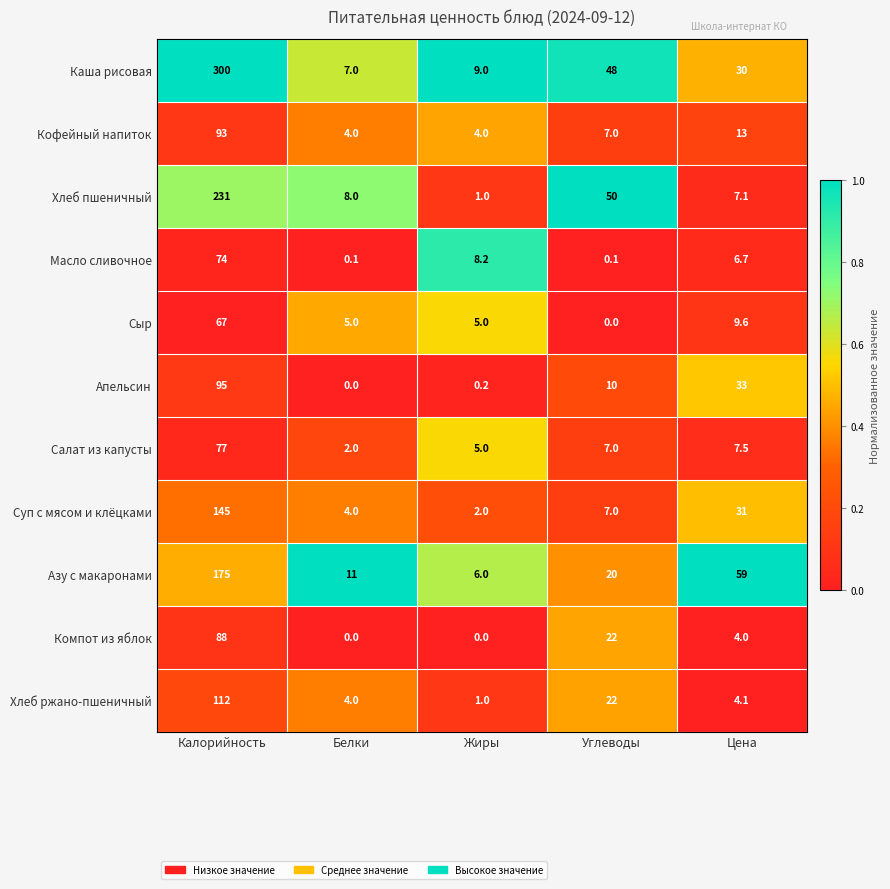

Rank the series by their maximum value, from lowest to highest.

Сыр, Масло сливочное, Салат из капусты, Компот из яблок, Кофейный напиток, Апельсин, Хлеб ржано-пшеничный, Суп с мясом и клёцками, Азу с макаронами, Хлеб пшеничный, Каша рисовая